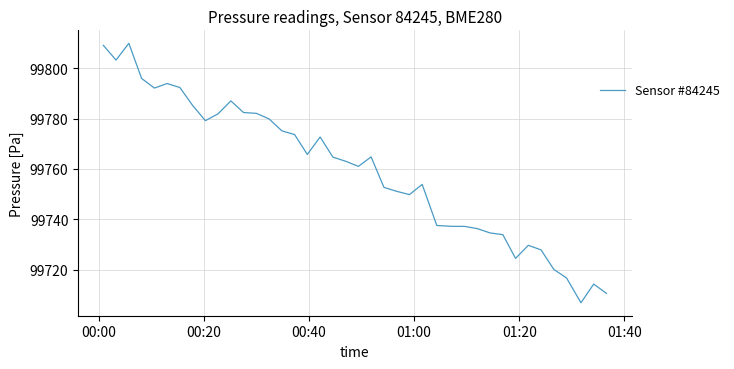

What is the smallest value displayed?

99706.9